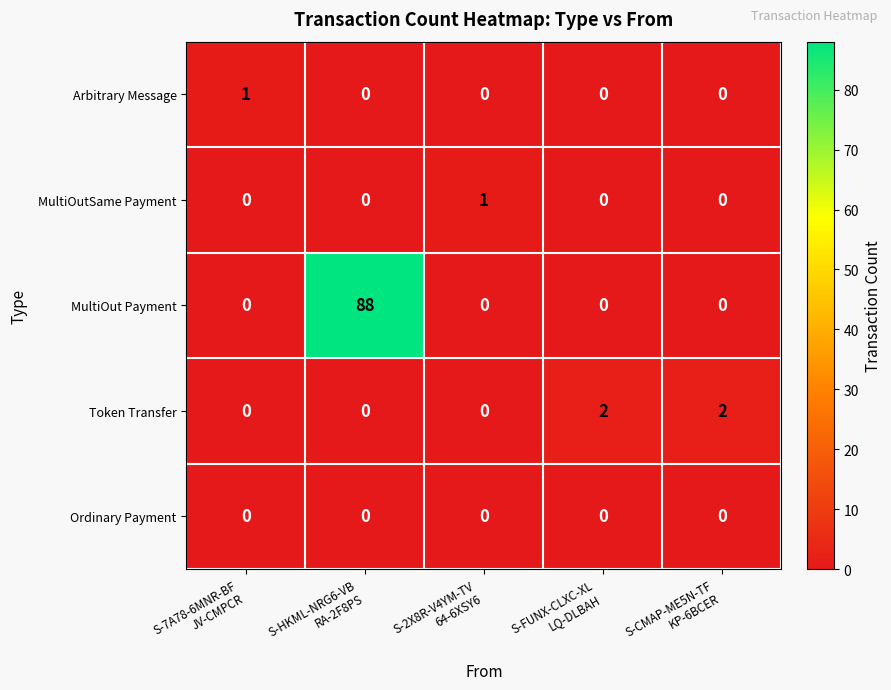

Which series has the largest total across all categories?

MultiOut Payment